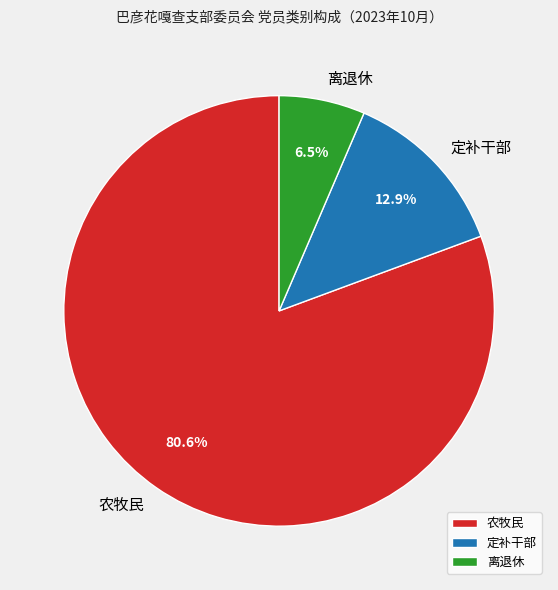

What portion of the pie excludes 定补干部?

87.1%